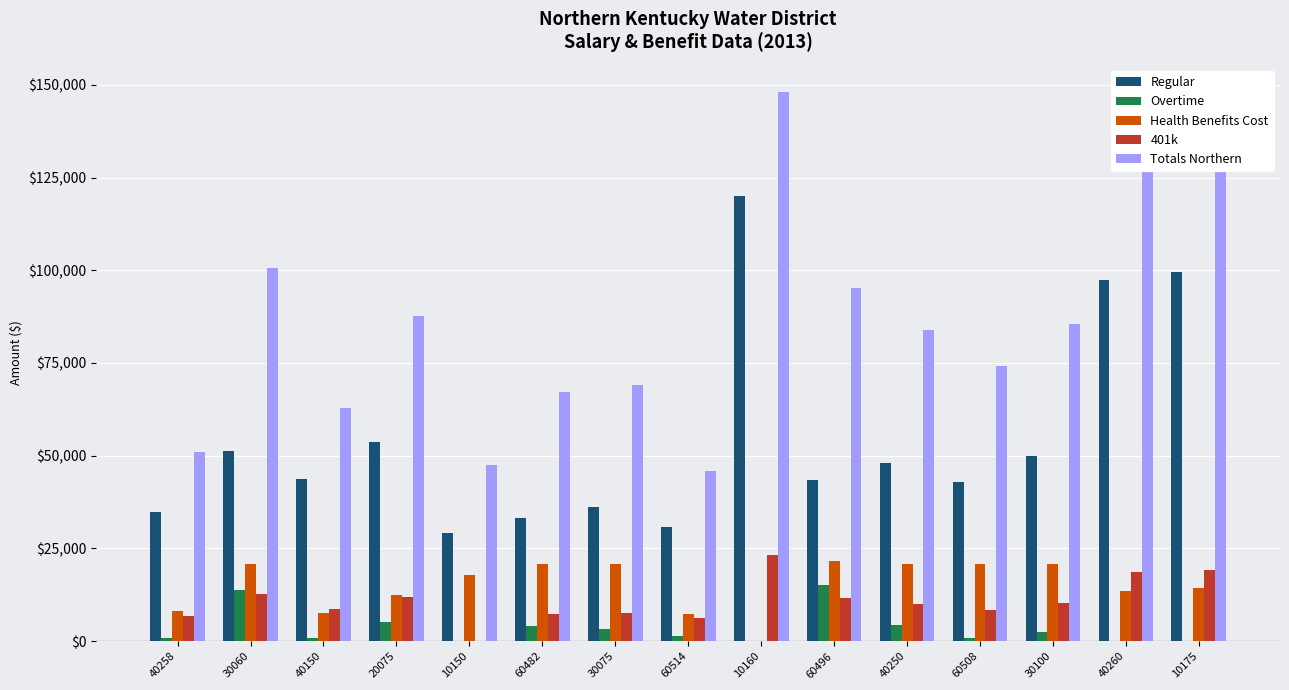

True or false: Totals Northern has a value of 85472.4 at 30100.

True